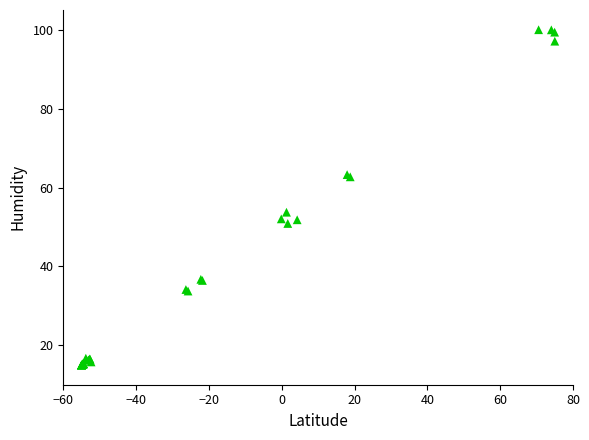

What Y value in the scatter plot is closest to 57?

53.7